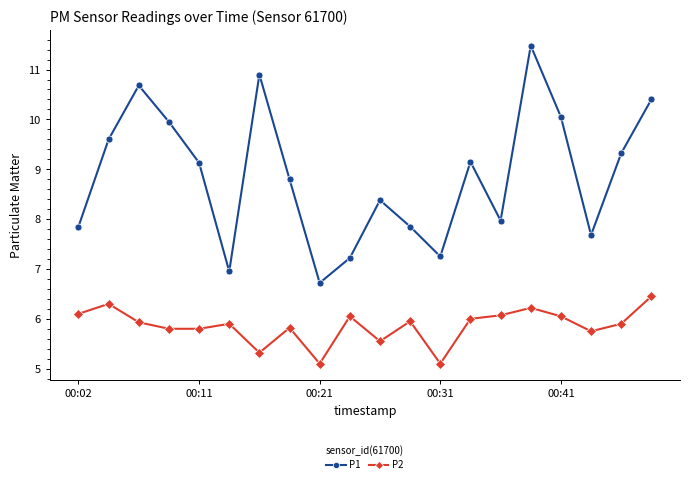

Rank the series by their average value, from highest to lowest.

P1, P2